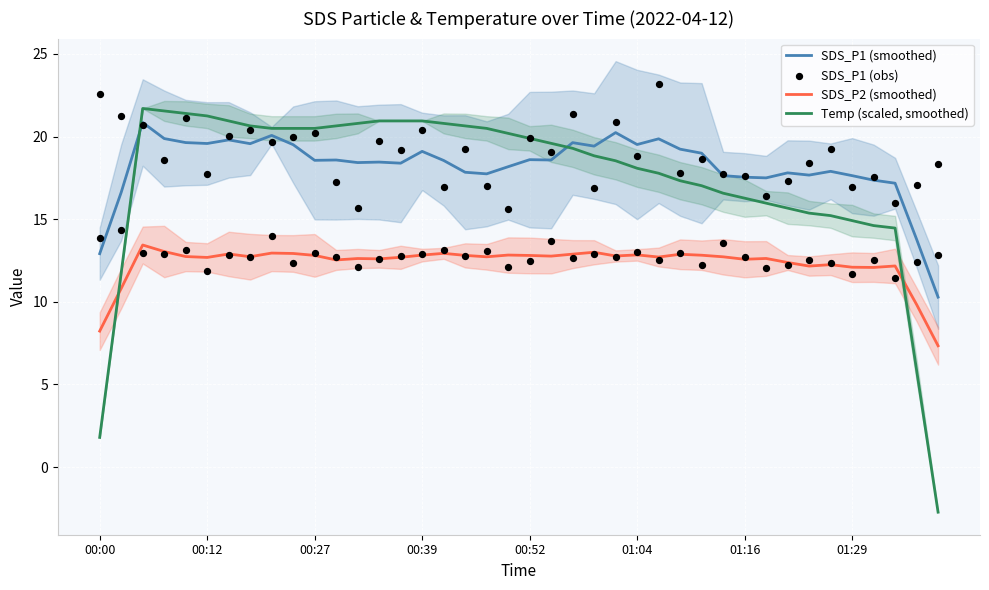

What is the total value across all series at 34?

64.6